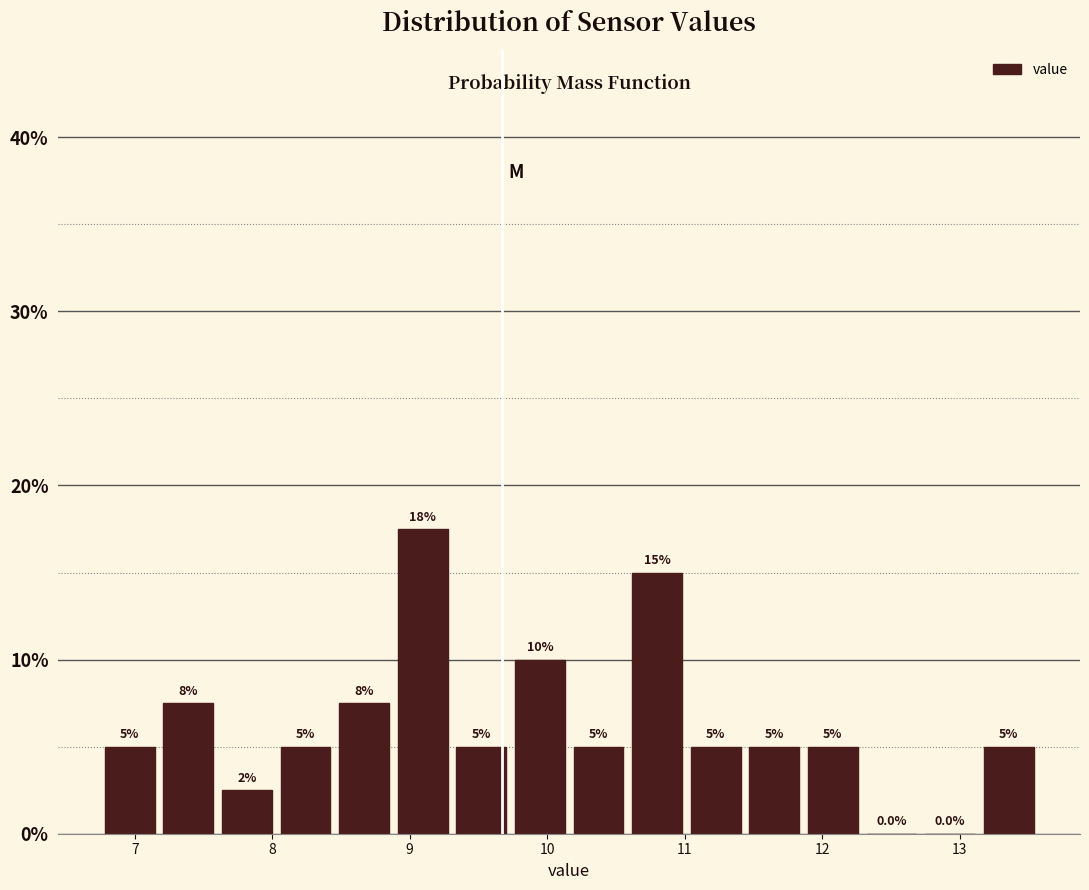

Which range on the x-axis has the tallest bar?

8.9 to 9.3